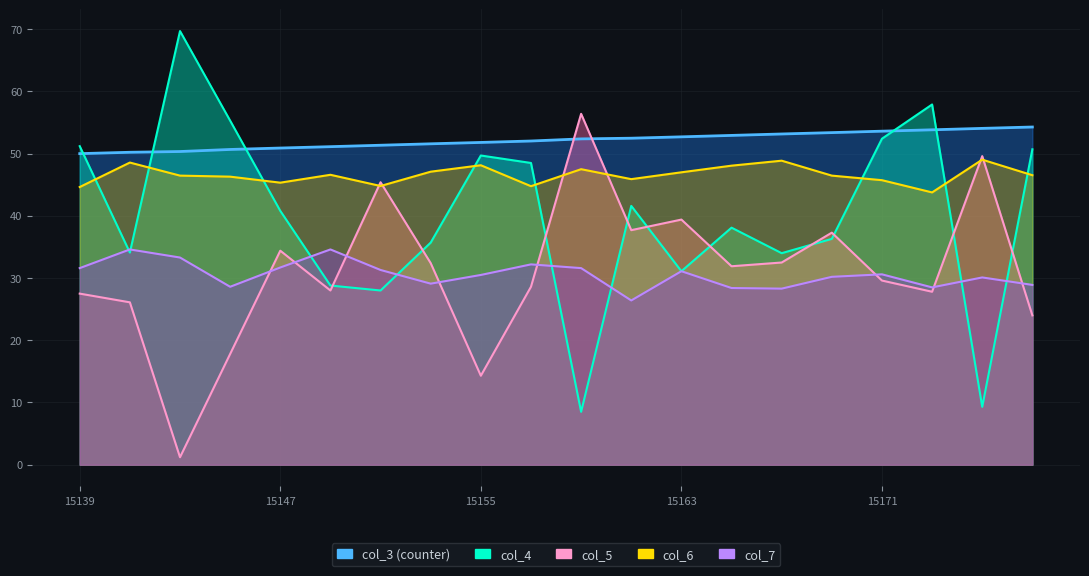

List the series in order of their peak value, lowest first.

col_7, col_6, col_0 (timestamp), col_5, col_4